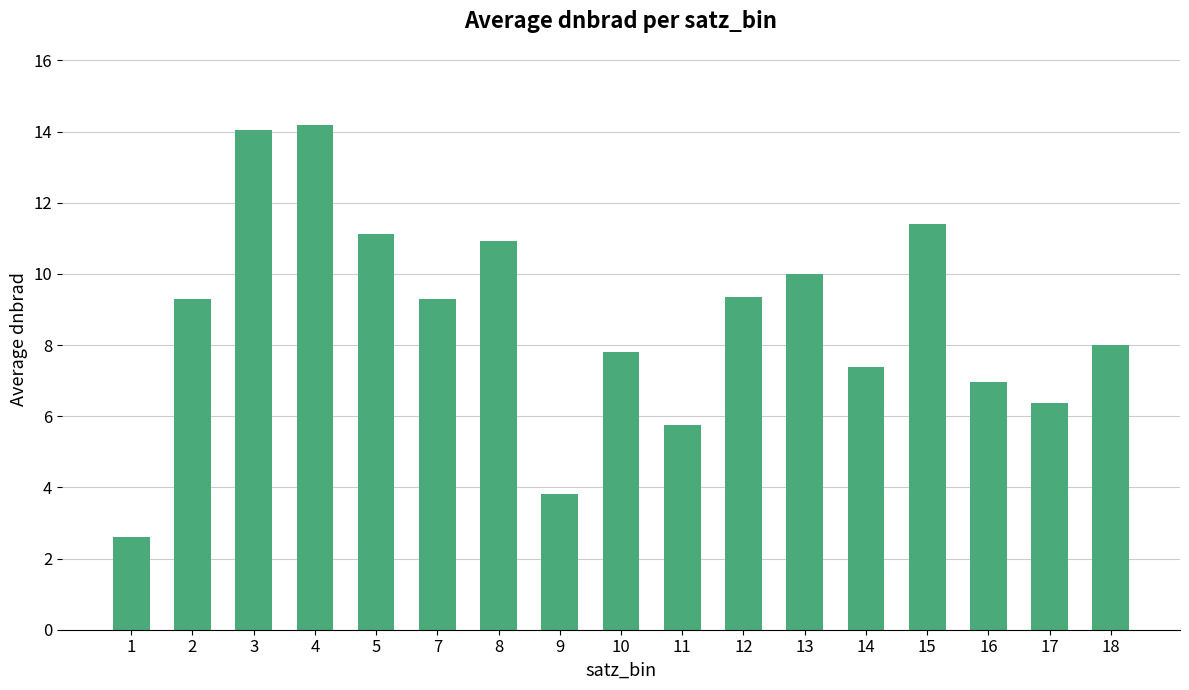

What is the ratio of the value at 14 to the value at 16?

1.1